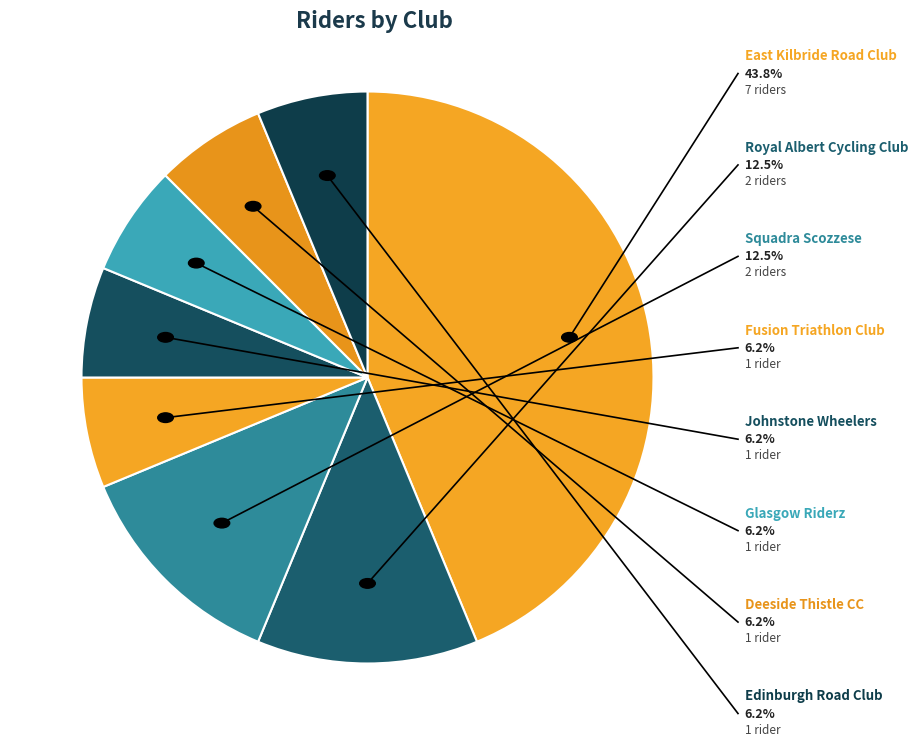

Count the number of slices in the pie.

8